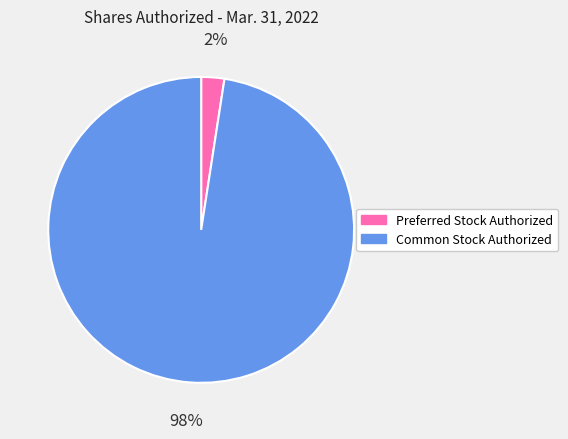

Do Preferred Stock Authorized and Common Stock Authorized together represent more than half of the pie?

Yes